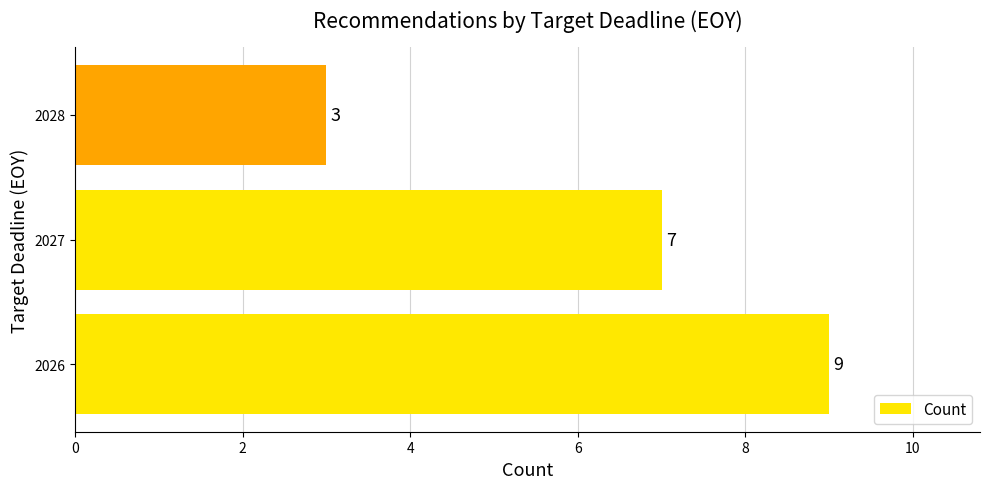

List the labels in order of value, smallest first.

2028, 2027, 2026